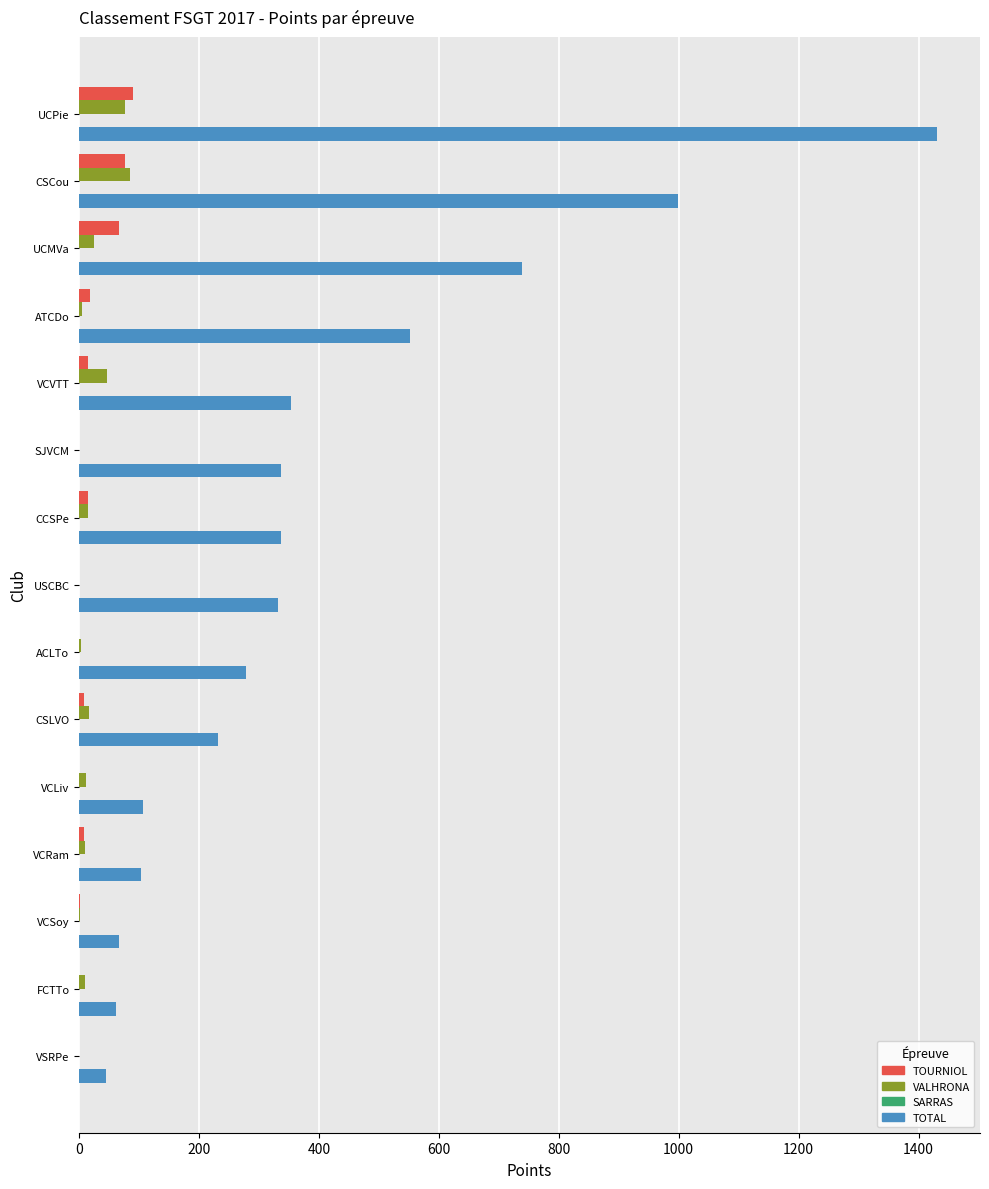

Where is TOTAL nearest to the value 738?

UCMVa